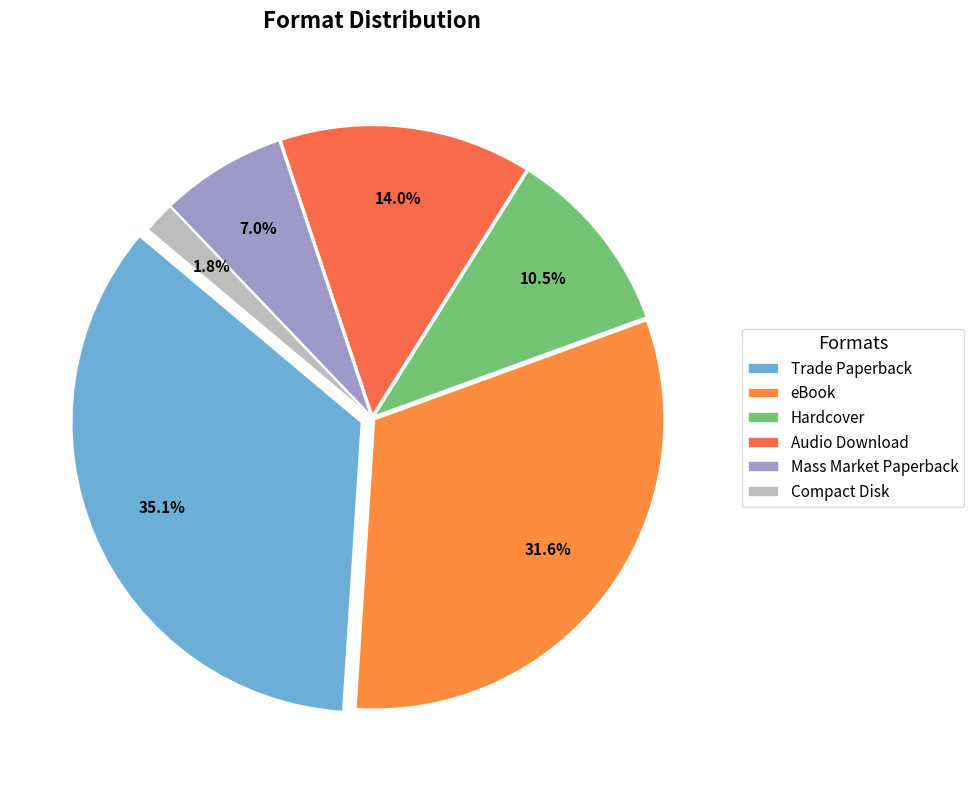

To the nearest percent, what is the difference between the largest and smallest slice percentages?

33%